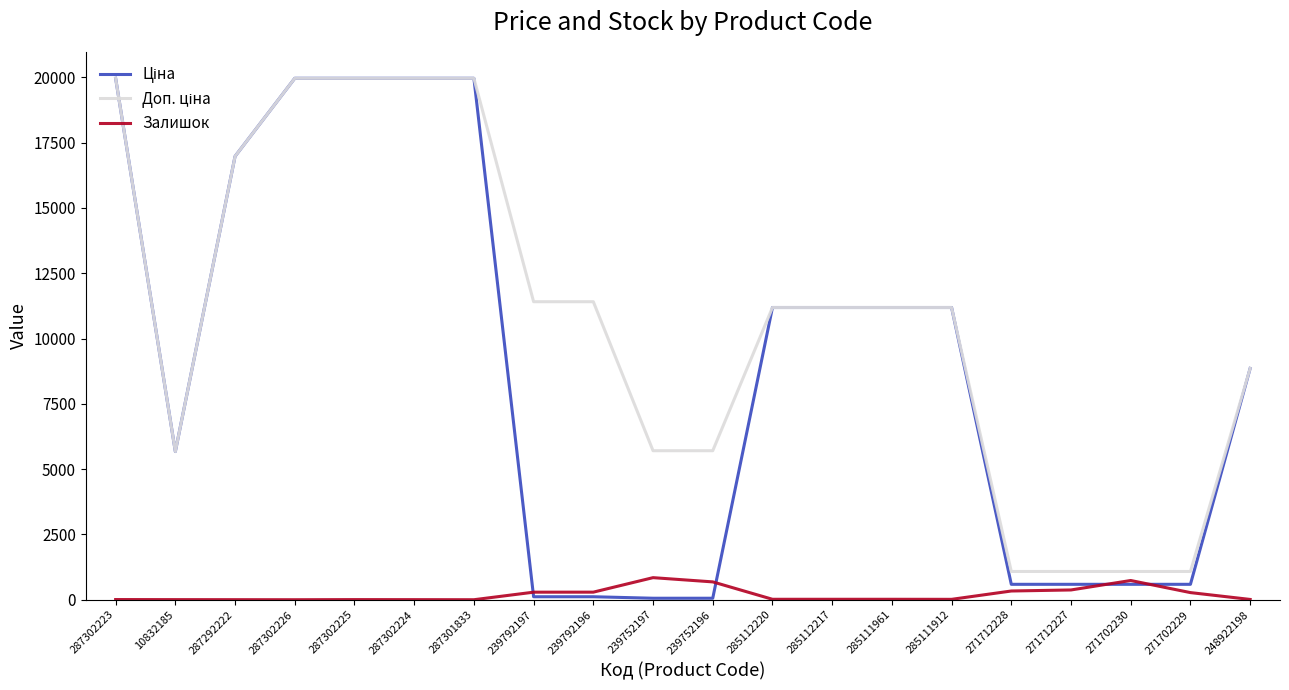

At how many categories does at least one series exceed 17139?

5